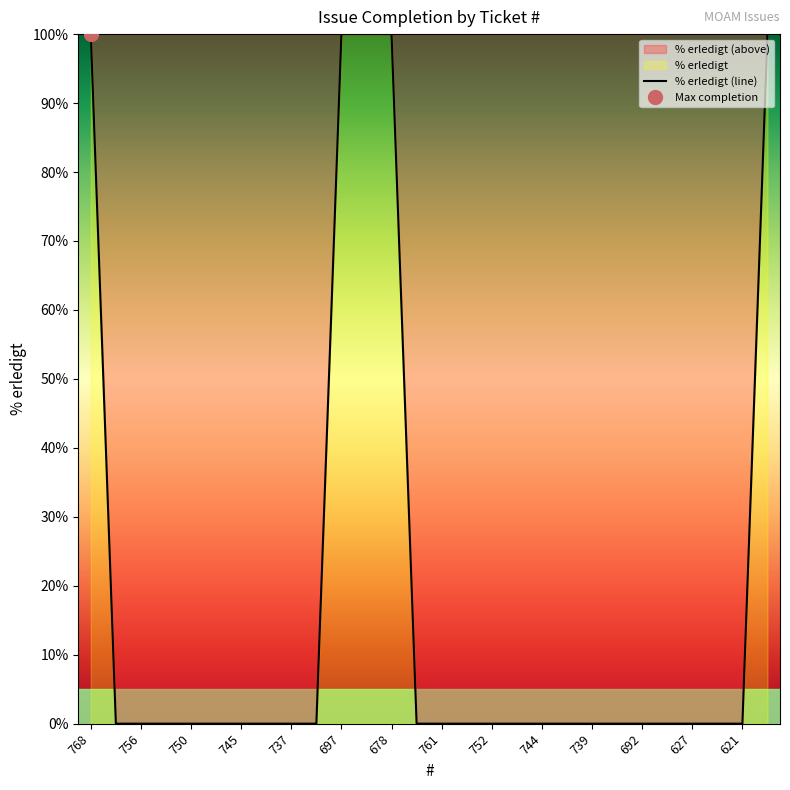

The chart shows a value of 0 at 17. True or false?

True